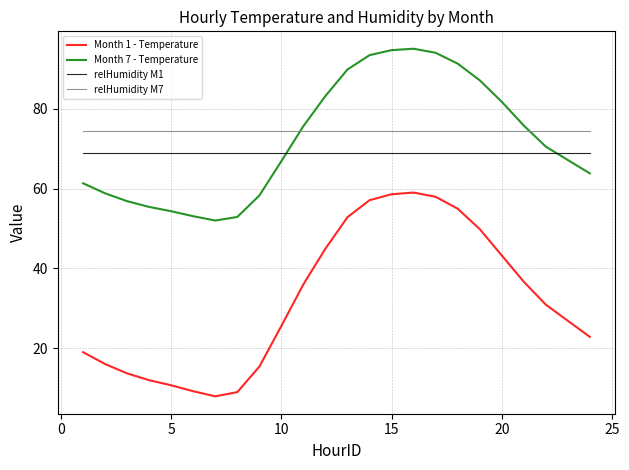

What are all the series names shown in the legend?

Month 1 - Temperature, Month 7 - Temperature, relHumidity M1, relHumidity M7